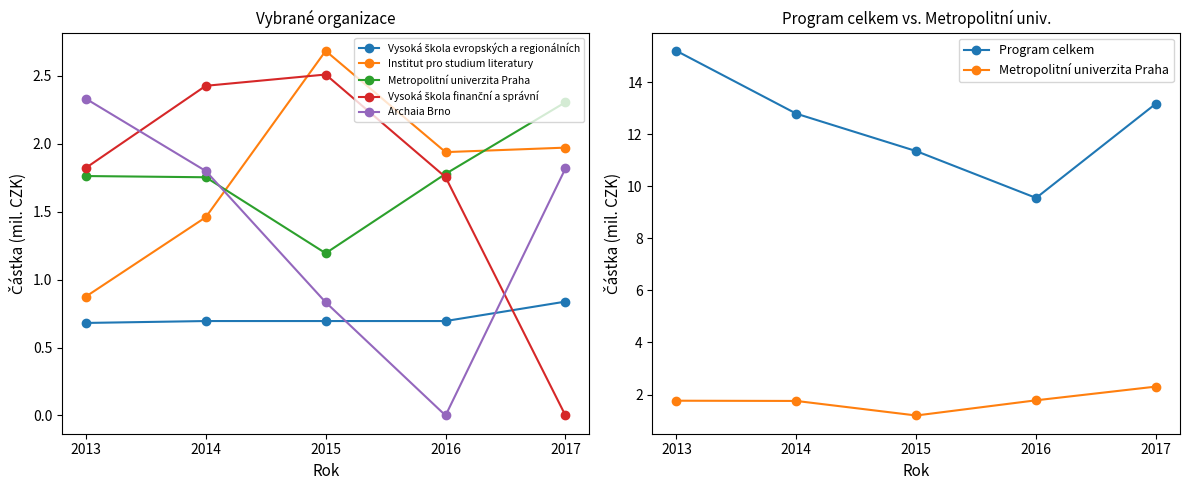

Which category has the lowest value in the Institut pro studium literatury series?

2013